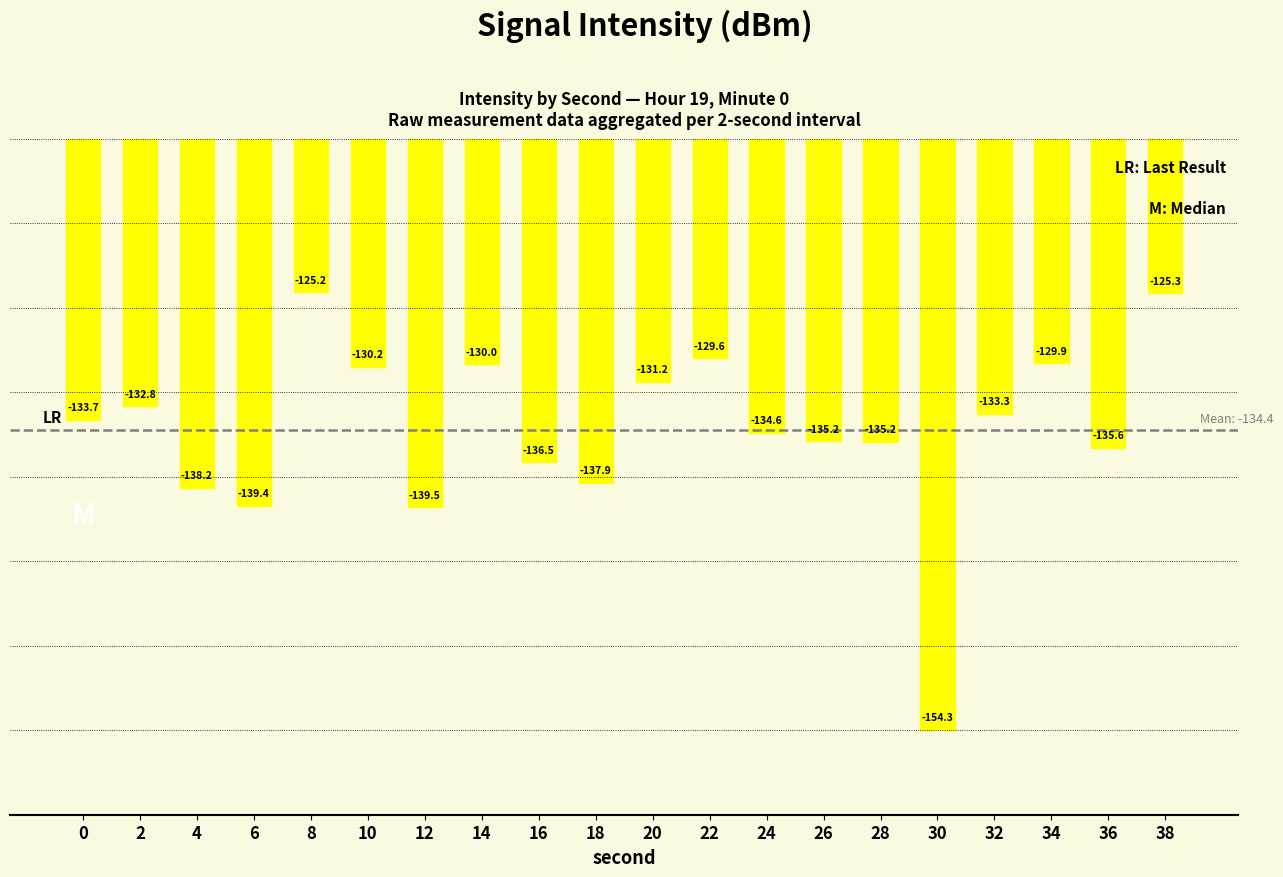

What is the value of the 11th bar from the left?

-131.2